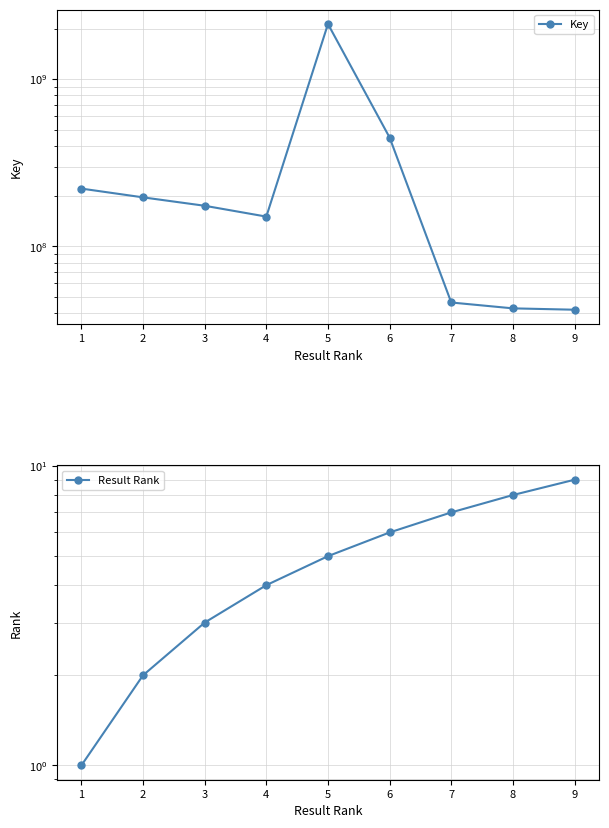

Count the number of categories in the chart.

9